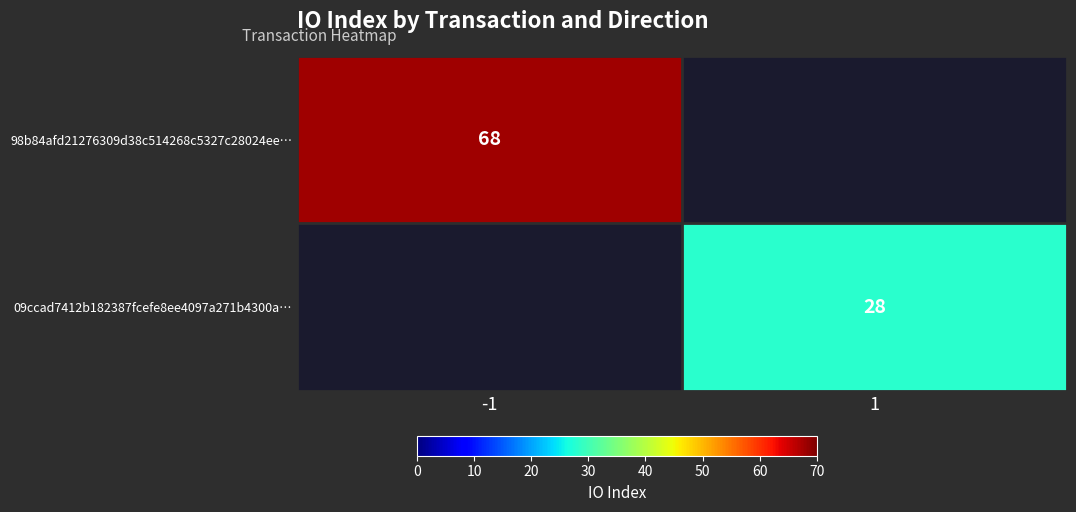

Is the value of 98b84afd21276309d38c514268c5327c28024ee… at -1 greater than the value of 09ccad7412b182387fcefe8ee4097a271b4300a… at 1?

Yes